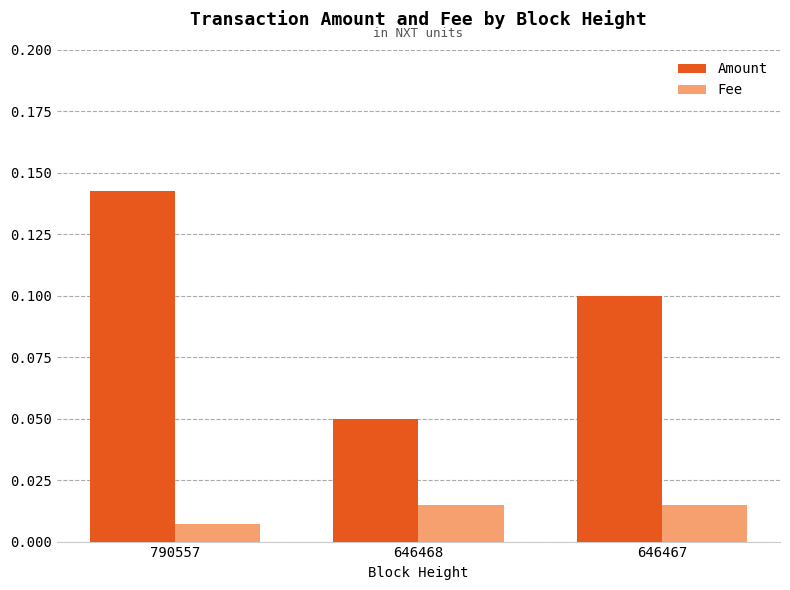

Which series has the widest spread of values?

Amount